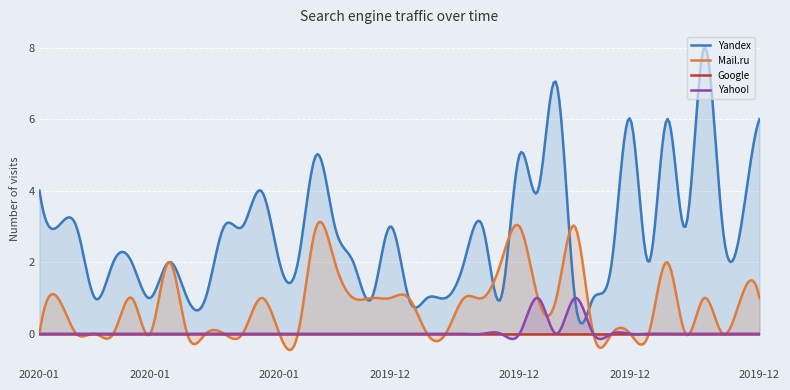

What is the label of the 33rd point from the left?

2019-12-12